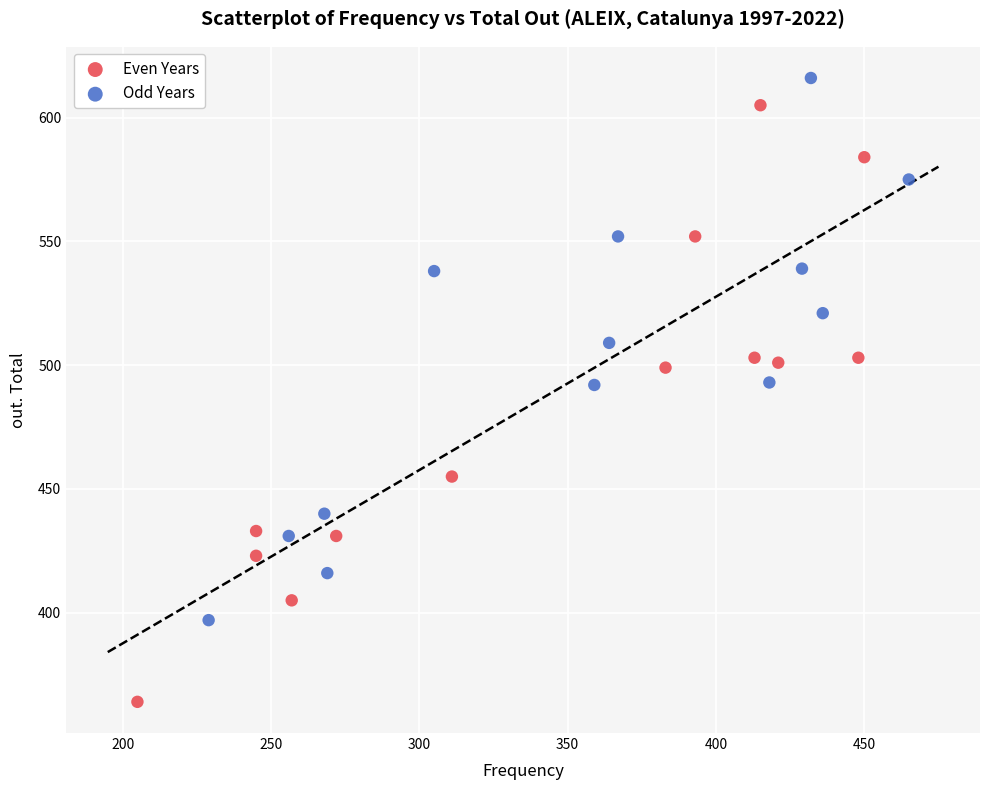

Which series reaches the minimum Y coordinate?

Even Years